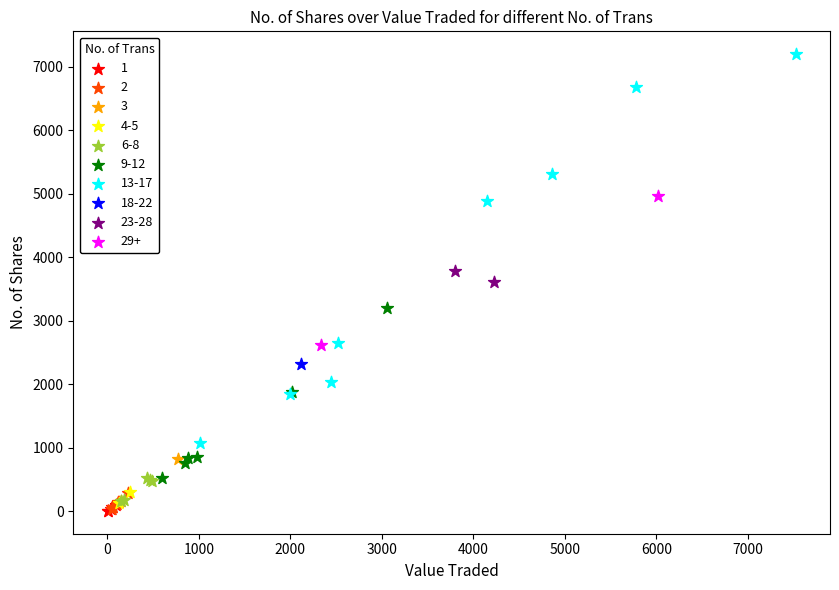

What are all the series names shown in the legend?

1, 2, 3, 4-5, 6-8, 9-12, 13-17, 18-22, 23-28, 29+